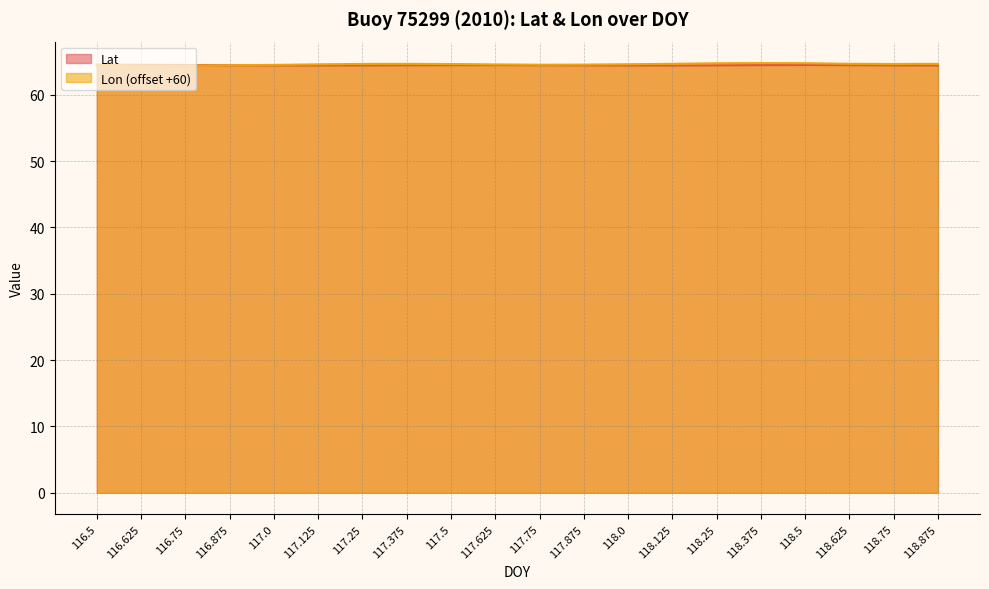

At which category is the sum across all series the highest?

118.375